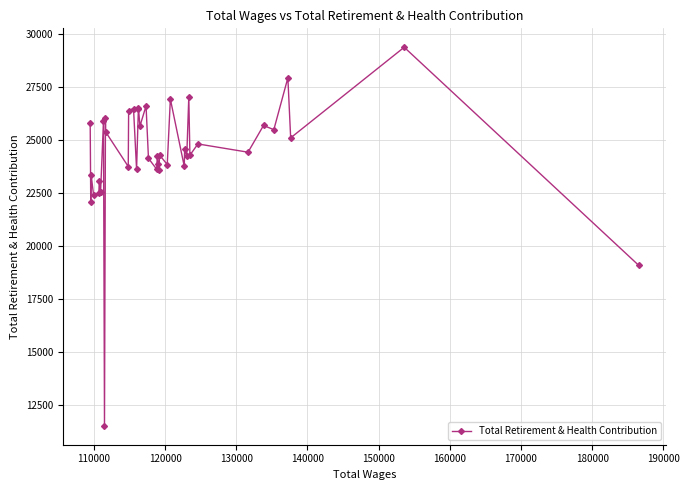

How many data points does each series have?

40